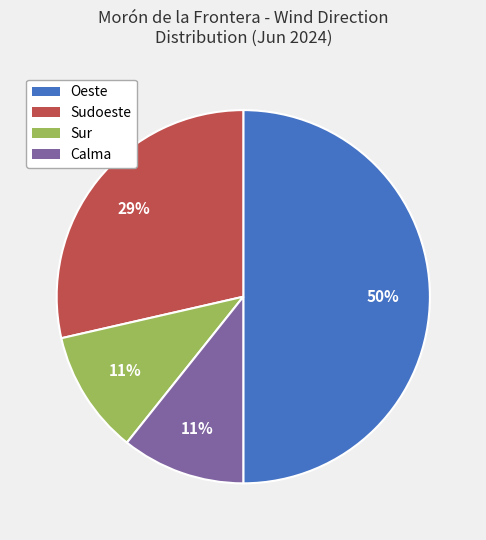

To the nearest percent, what portion does Calma represent?

11%